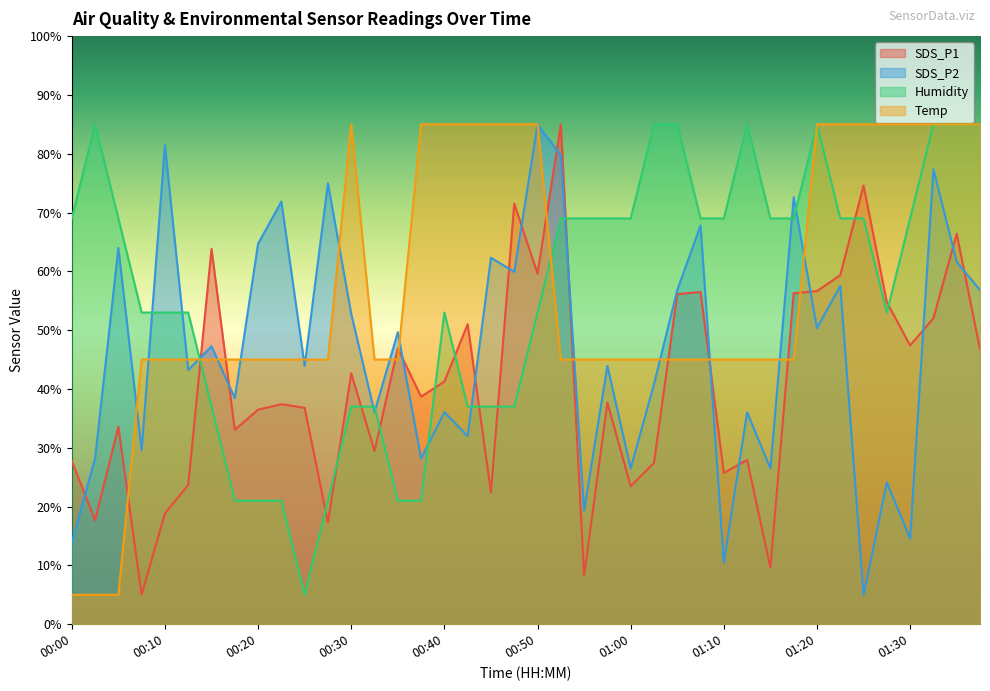

What value does the SDS_P2 series have at 00:35?

49.7